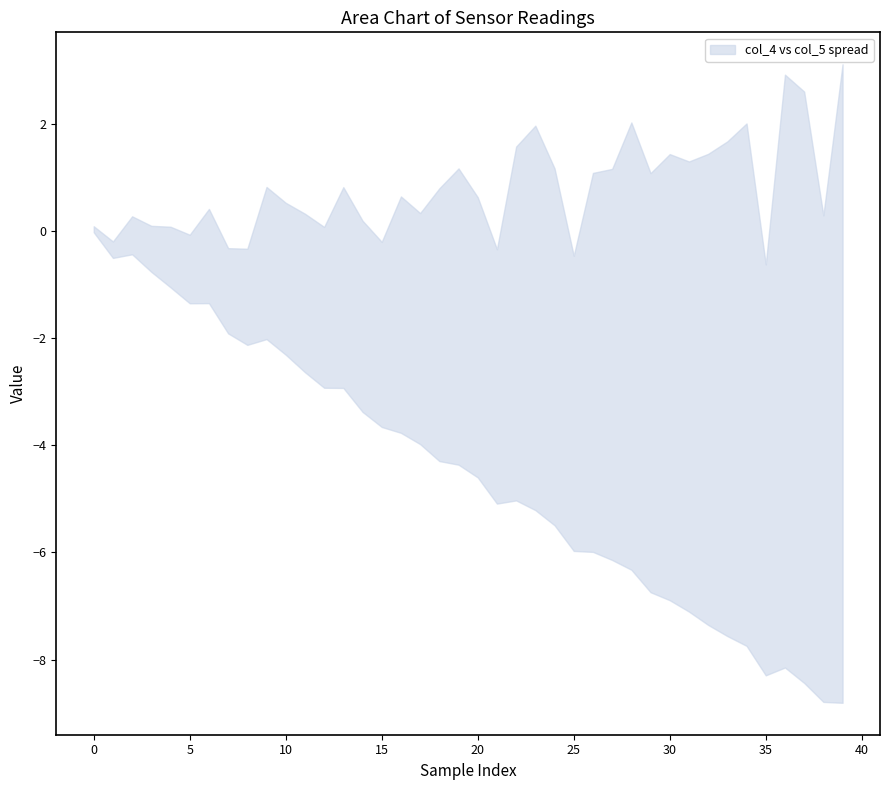

True or false: col_5 and col_3 intersect in this chart.

False